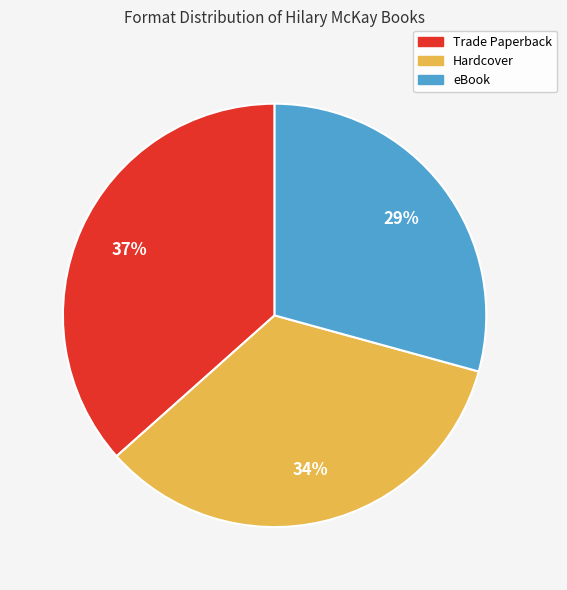

Is it true that Trade Paperback is 24% of the pie?

False